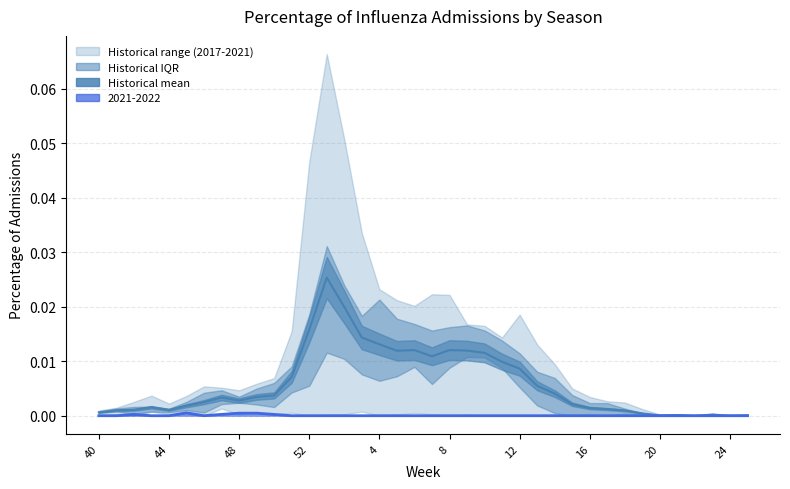

How many values in the Historical mean (2017-2021) series exceed 0?

36